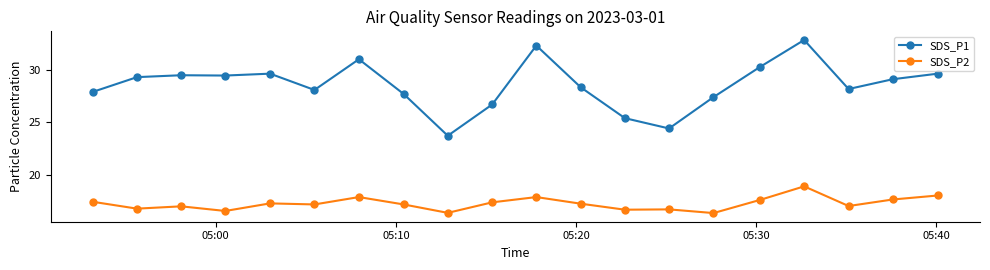

True or false: SDS_P1 and SDS_P2 cross at least once.

False